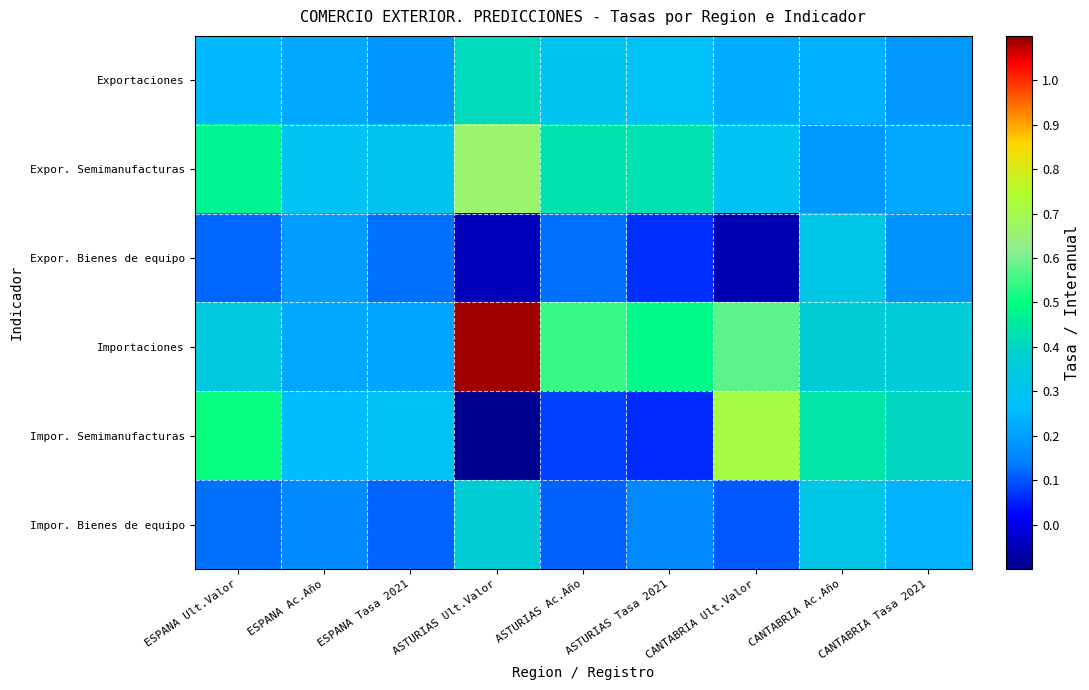

How many data points does each series have?

9